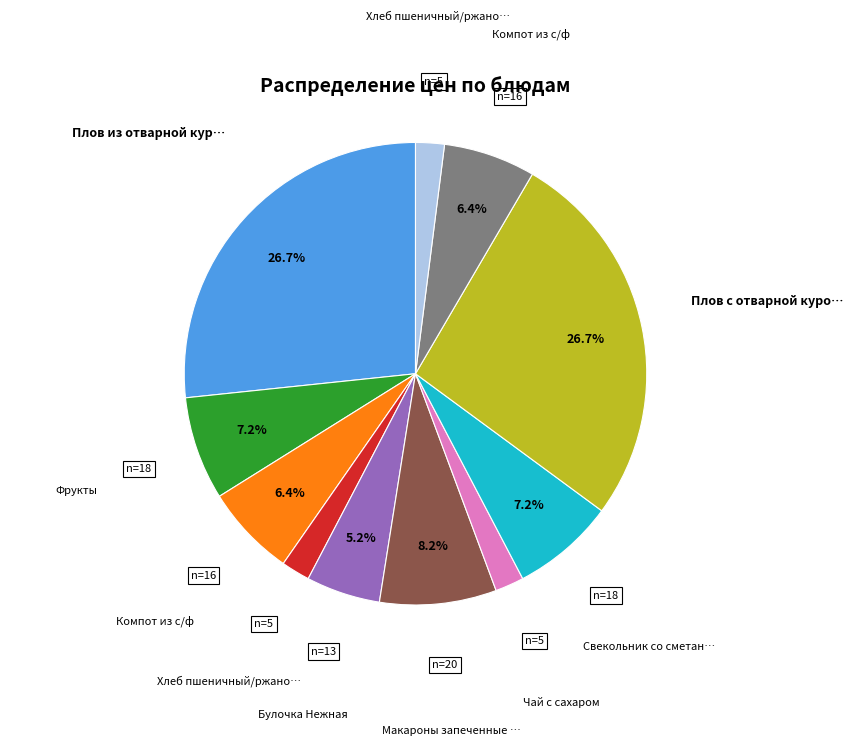

Is there any slice that represents more than half of the pie?

No